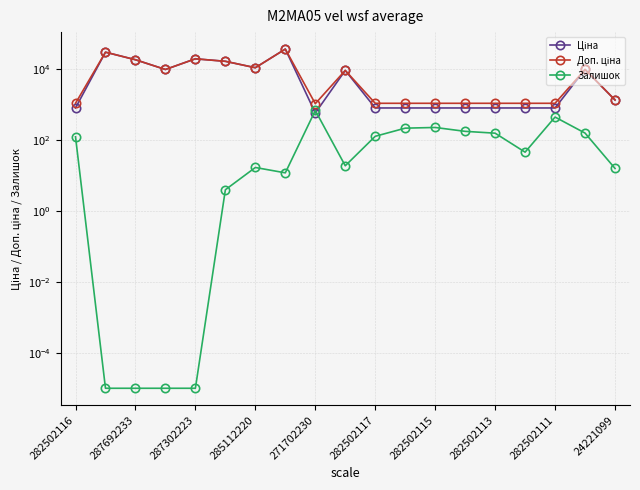

How many intersections are there between Ціна and Залишок?

2